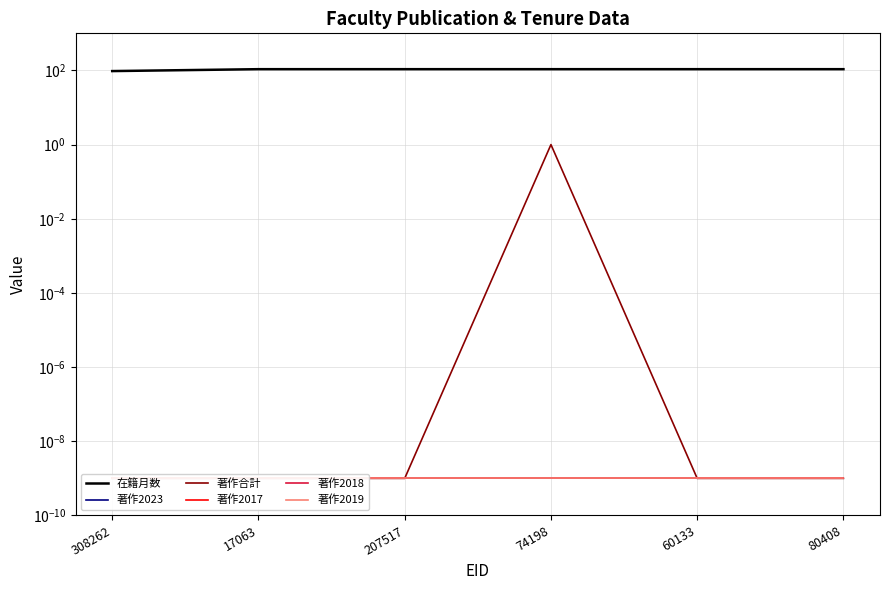

Which category has the highest value in the 著作2023 series?

308262